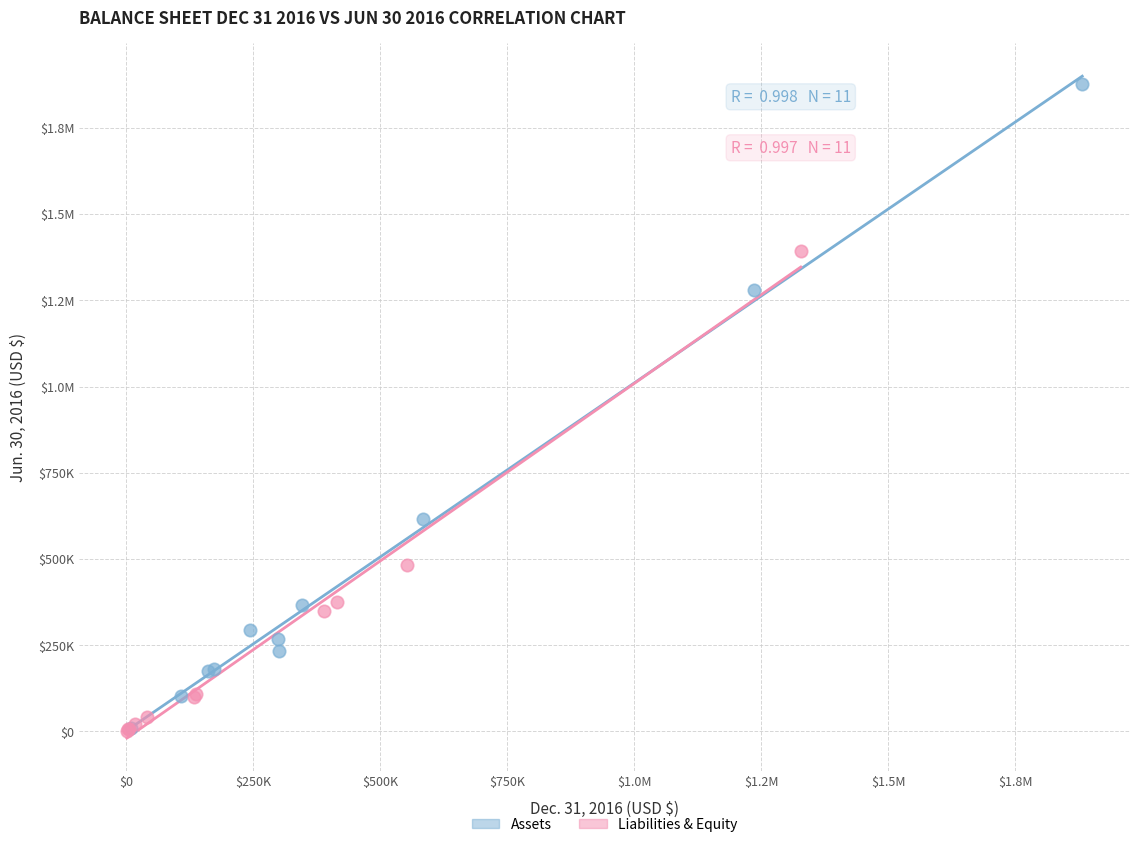

What are all the series names shown in the legend?

Assets, Liabilities & Equity